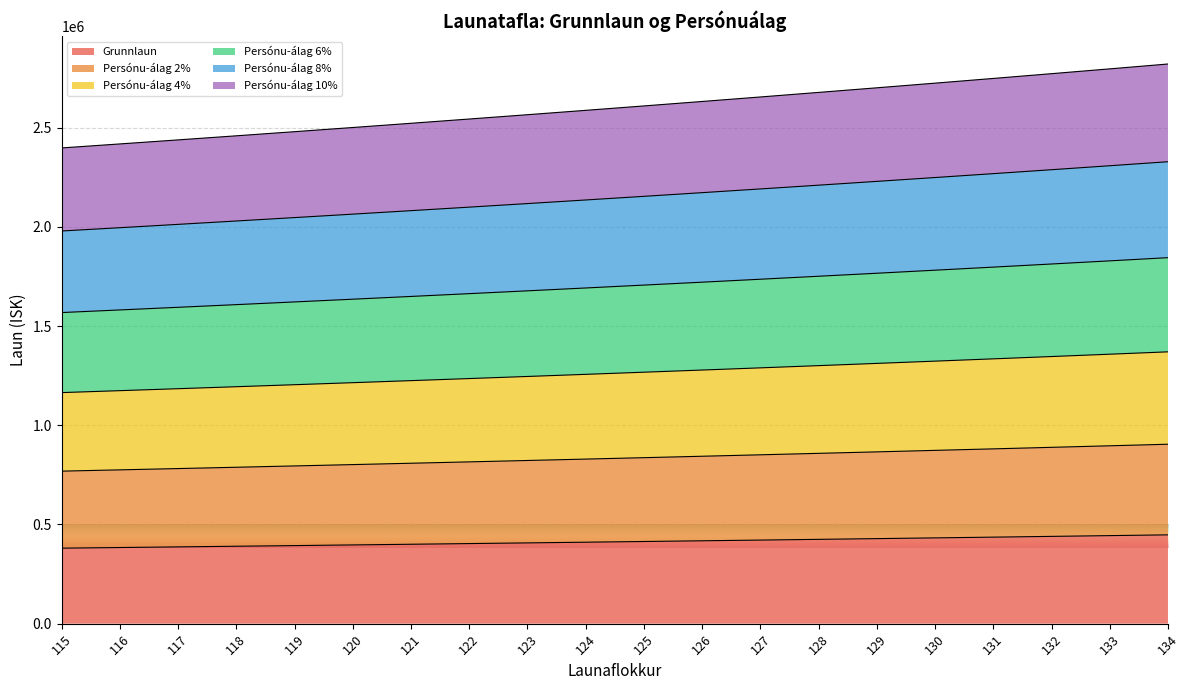

True or false: Persónu-álag 4% has more than 1 points higher than both neighbors.

False